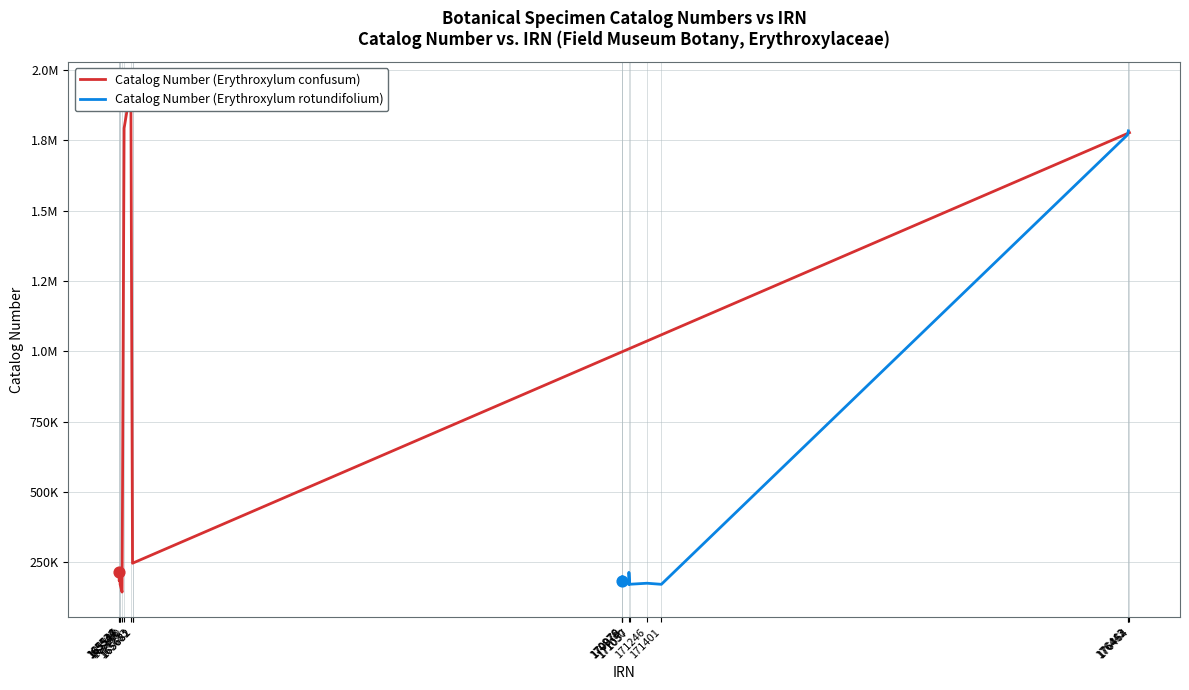

Which series reaches the minimum Y coordinate?

Catalog Number (Erythroxylum confusum)